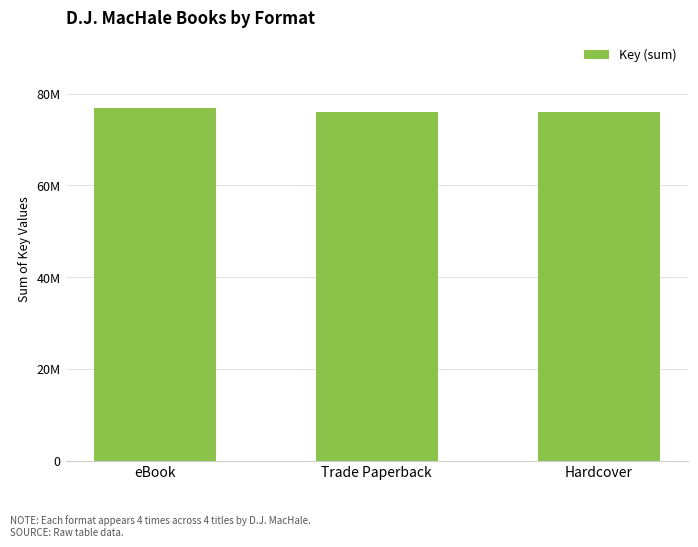

What is the approximate value at eBook, to the nearest 10?

76904650